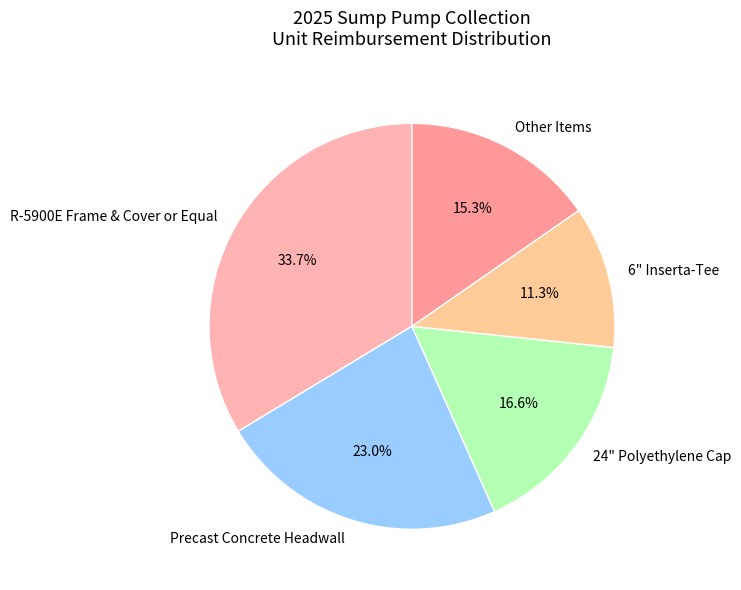

True or false: 6" Inserta-Tee accounts for 6% of the total.

False